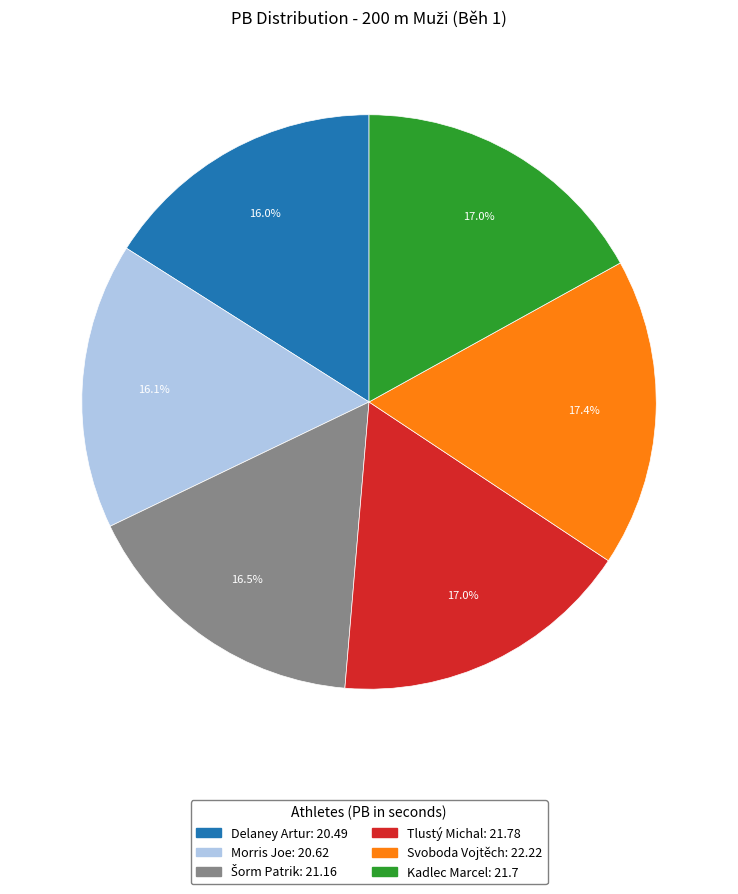

How many segments does this pie chart have?

6